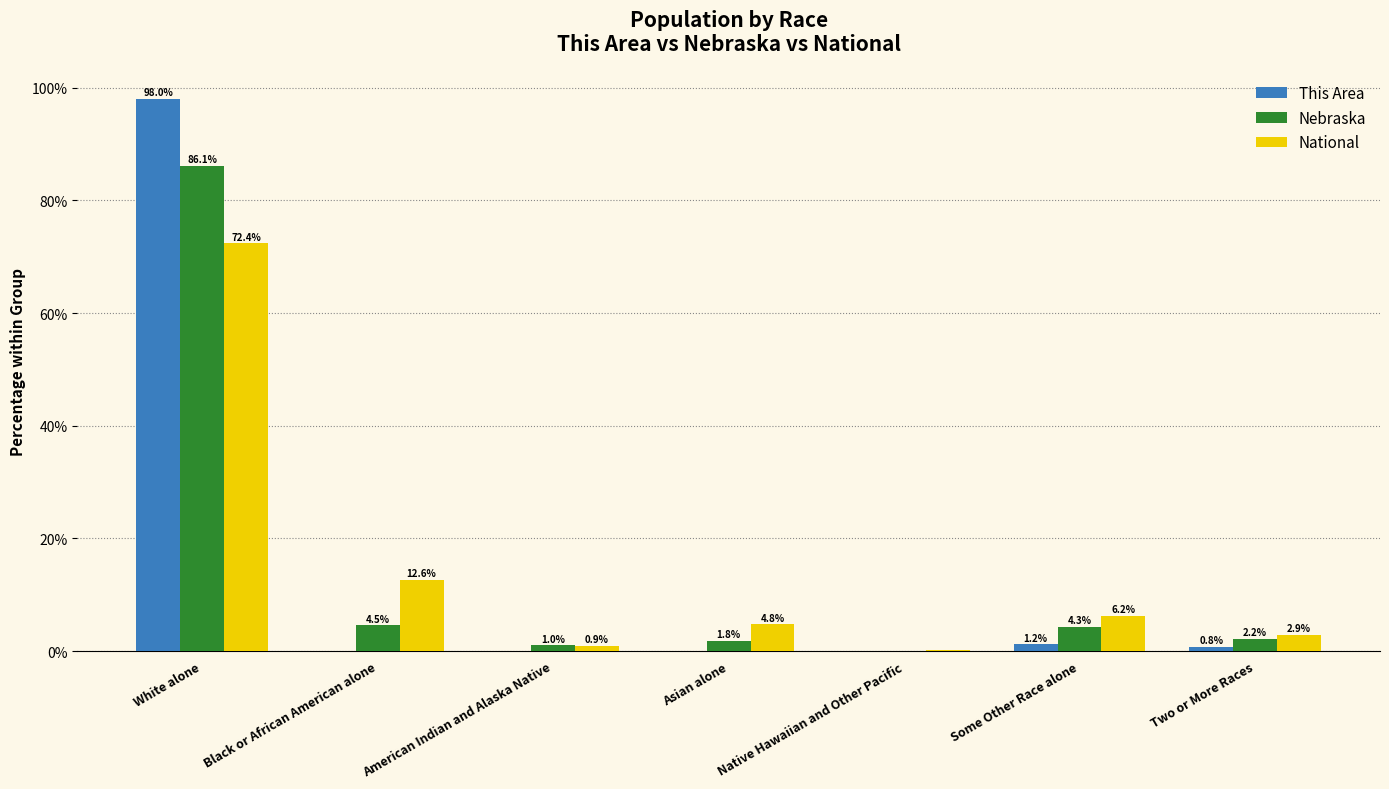

What is the sum of all Nebraska values?

100.0